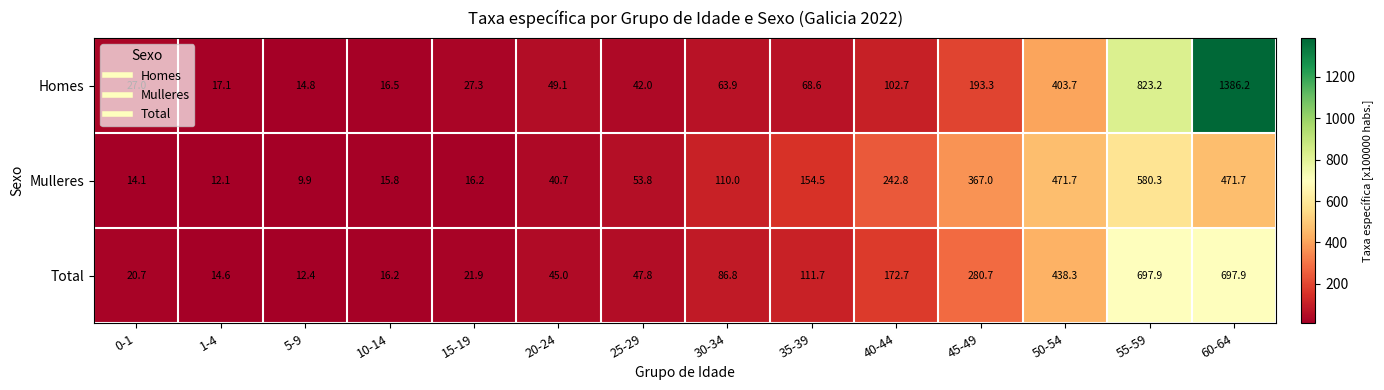

At which category is the sum across all series the highest?

60-64